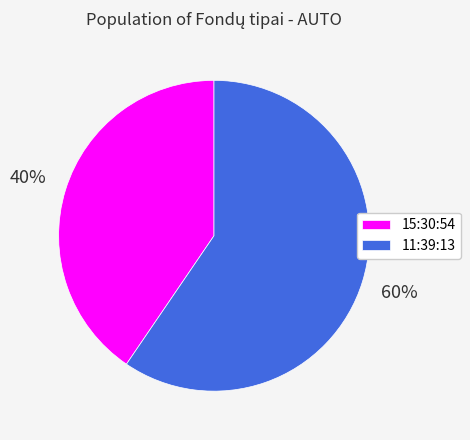

Do 15:30:54 and 11:39:13 together represent more than half of the pie?

Yes